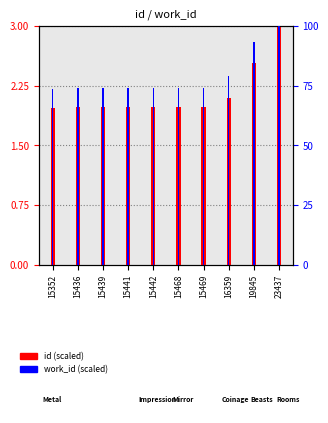

Between 15468 and 15439, which is larger?

15468